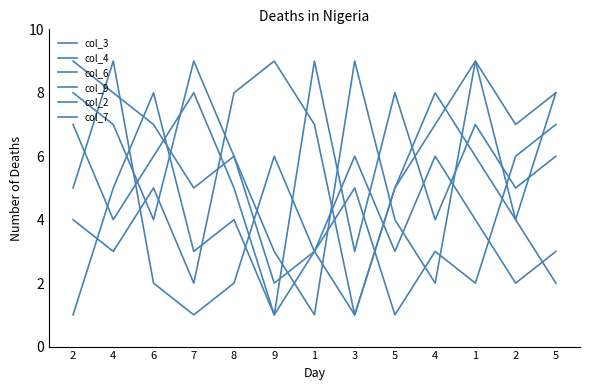

What is the label of the 9th point from the right?

8